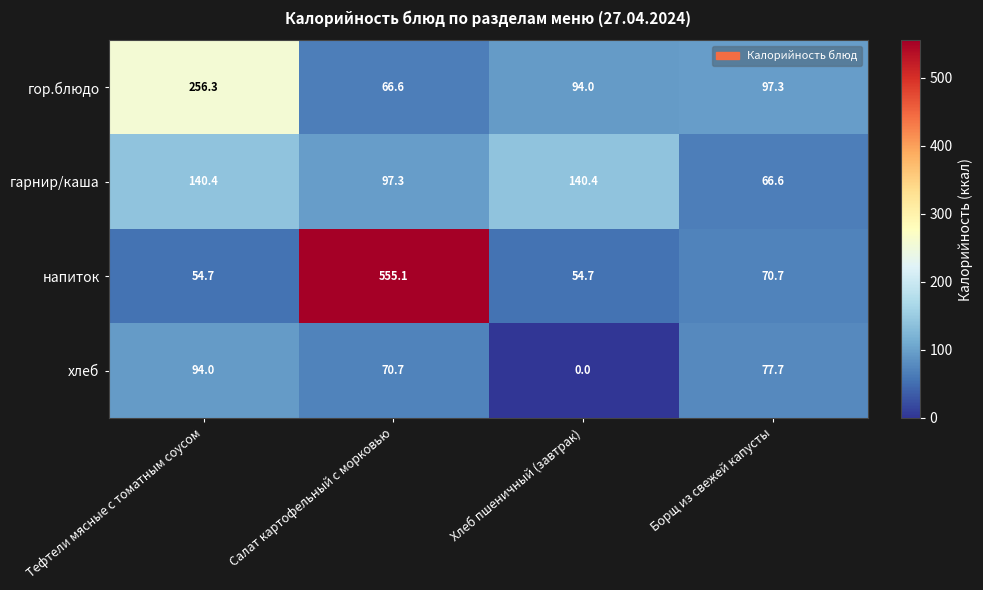

At which category is the sum across all series the highest?

Салат картофельный с морковью